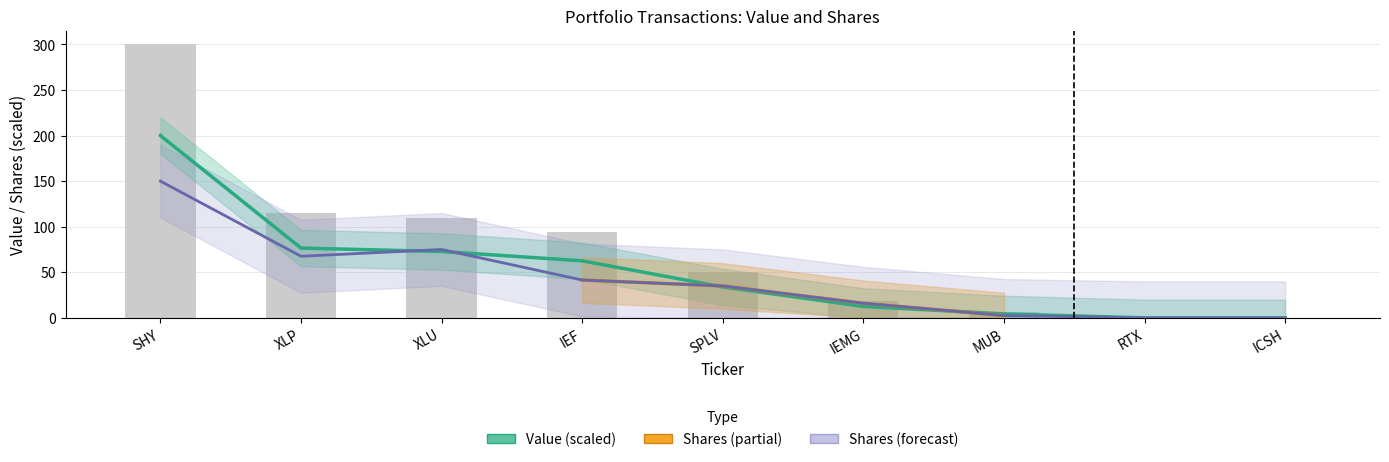

Reading left to right, transcribe all the data shown in this chart.

Value: SHY=200.0	XLP=76.6	XLU=72.8	IEF=62.6	SPLV=33.9	IEMG=12.5	MUB=4.3	RTX=0.0	ICSH=0.0
Shares or principal amount: SHY=150.0	XLP=67.6	XLU=75.0	IEF=41.5	SPLV=35.0	IEMG=16.0	MUB=2.6	RTX=0.0	ICSH=0.0